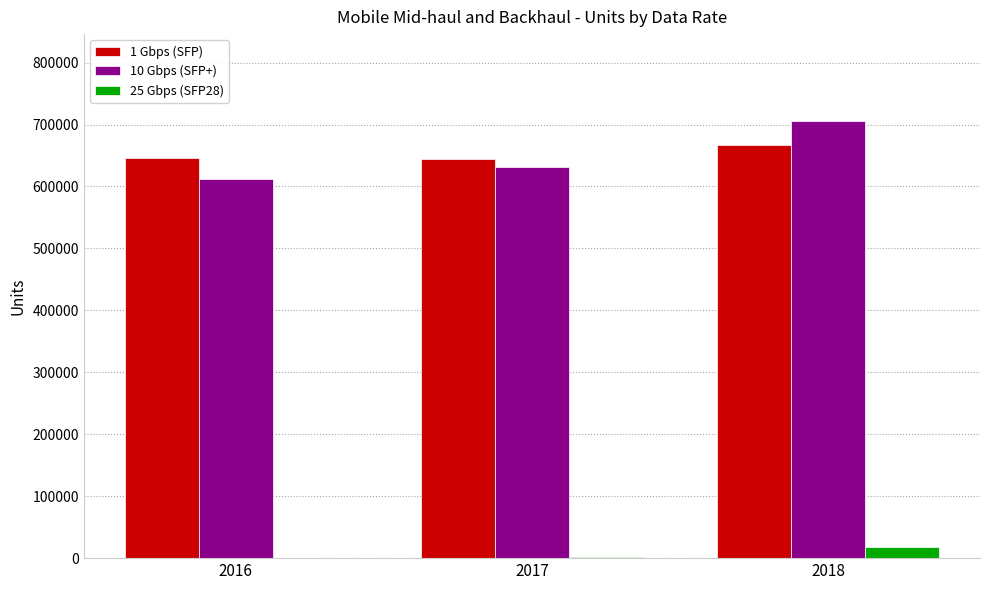

Count the number of data series in this chart.

3